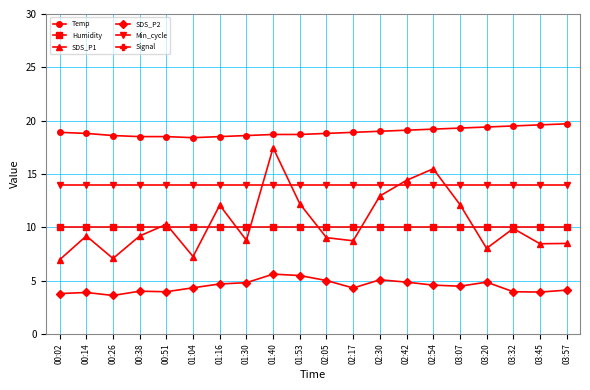

What is the total value across all series at 03:45?

89.0